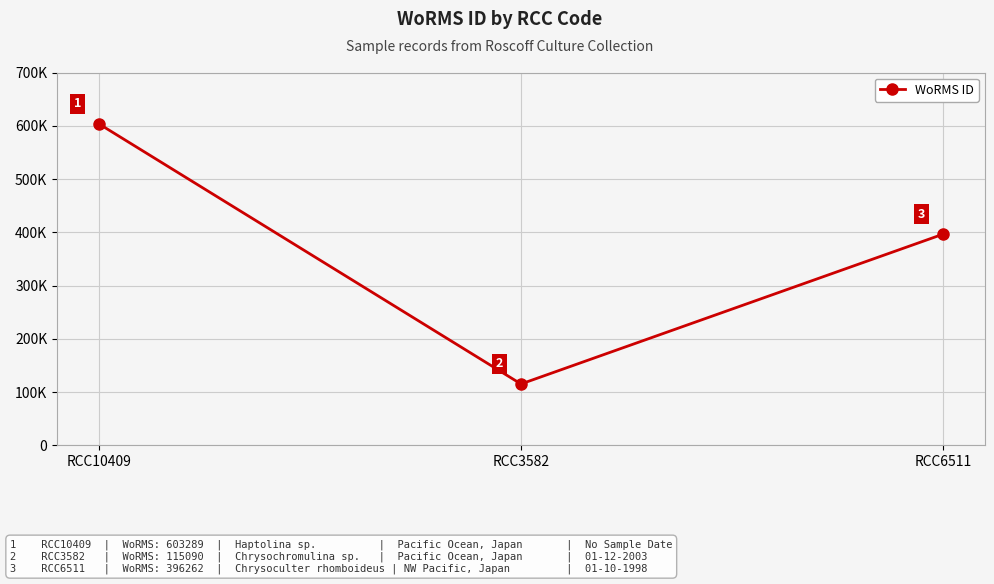

What is the value of the 1st point from the left?

603289